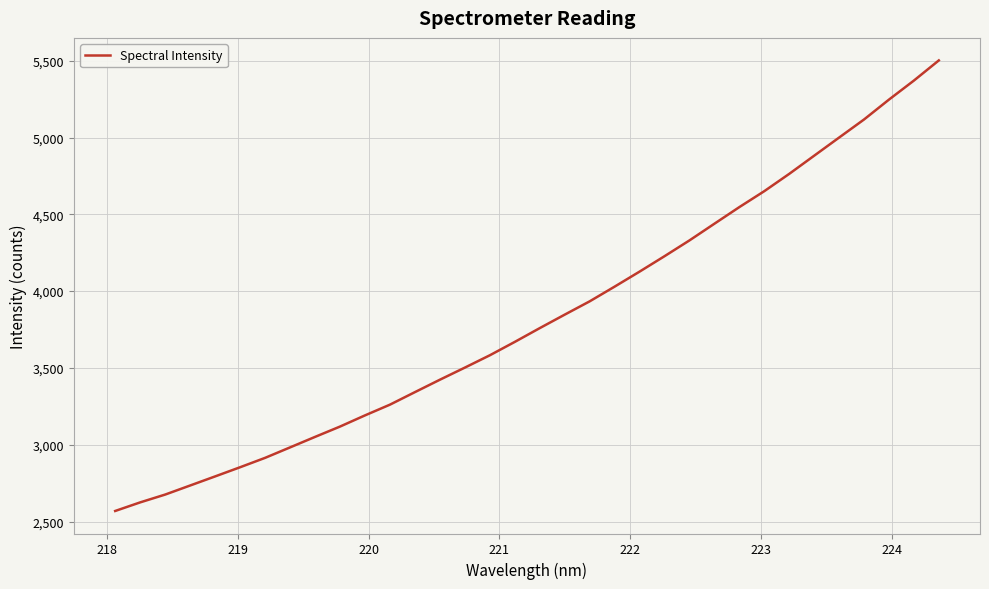

What is the difference between the maximum and minimum values?

2932.6